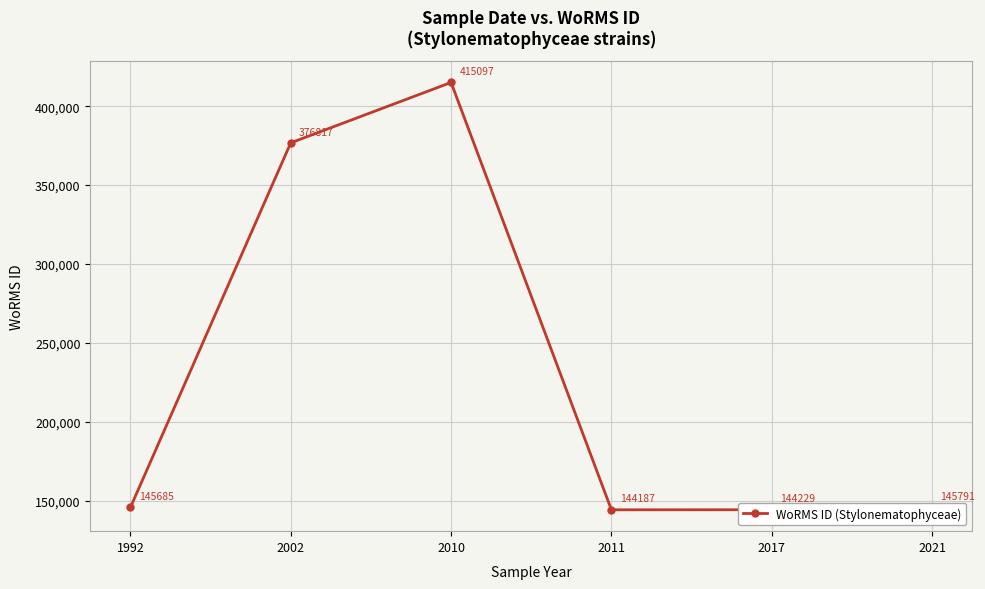

What is the greatest value displayed?

415097